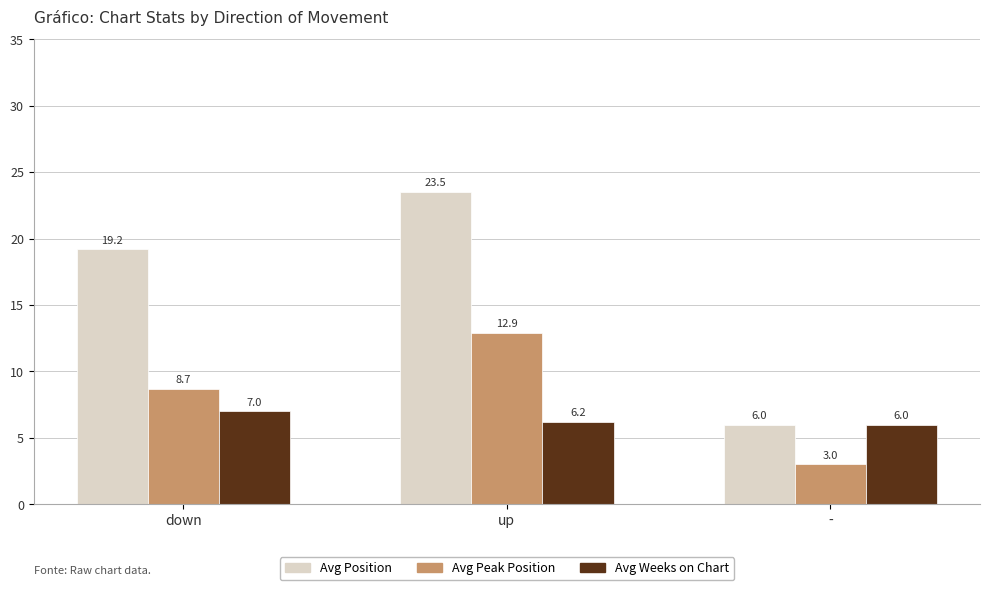

Is it true that Avg Position equals 23.5 at up?

True